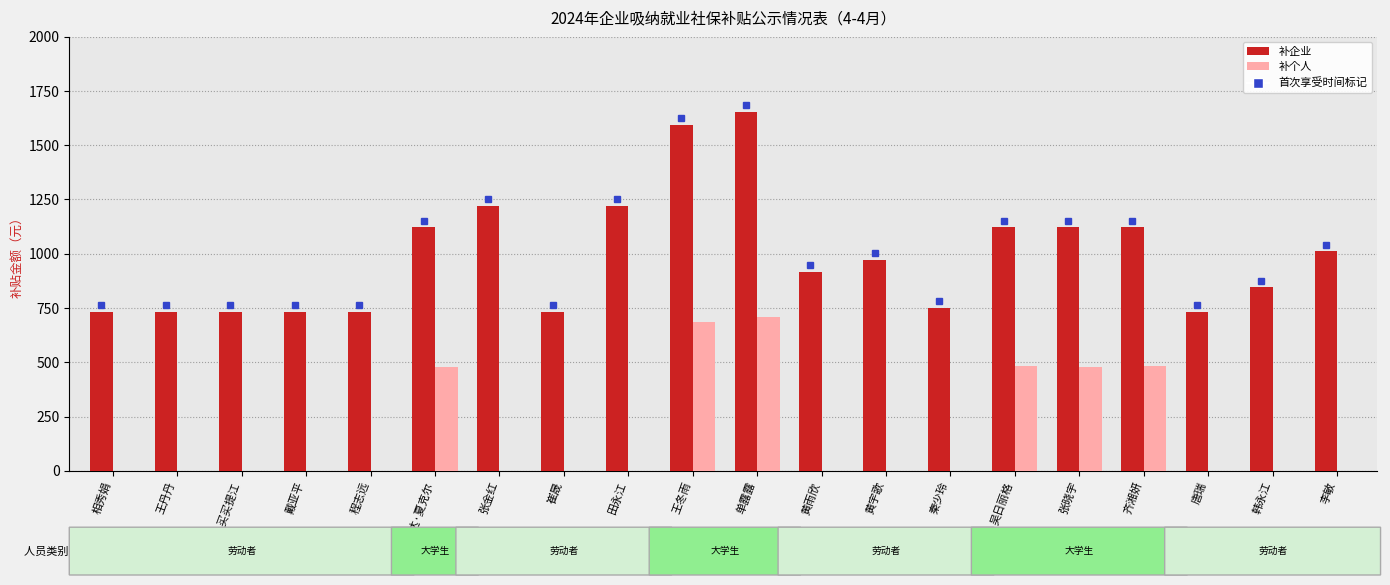

How many groups of bars are there?

20